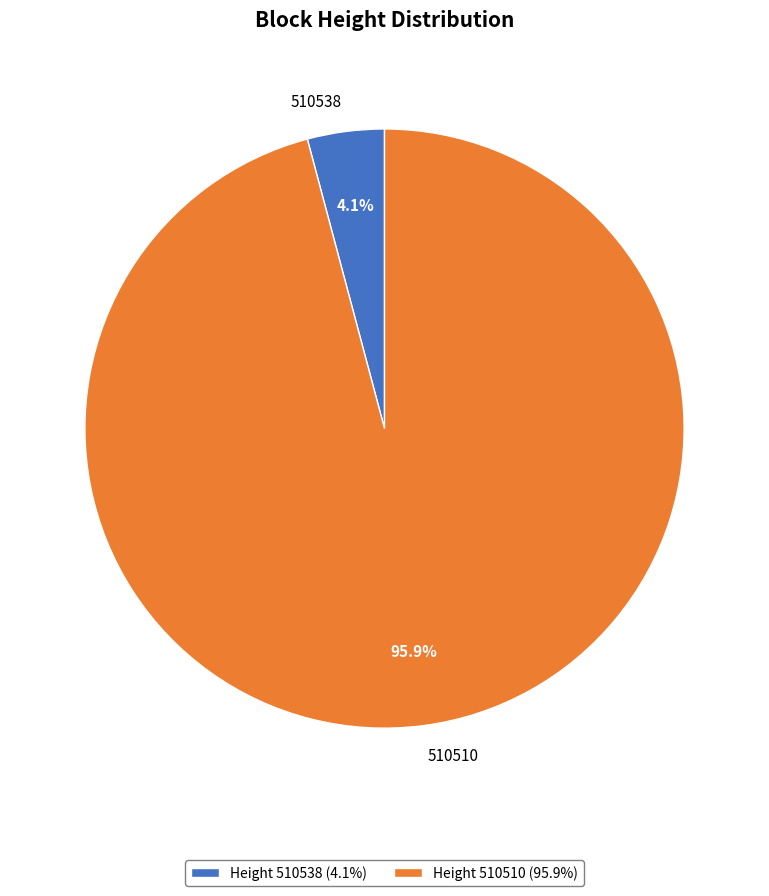

Does any single category account for the majority?

Yes